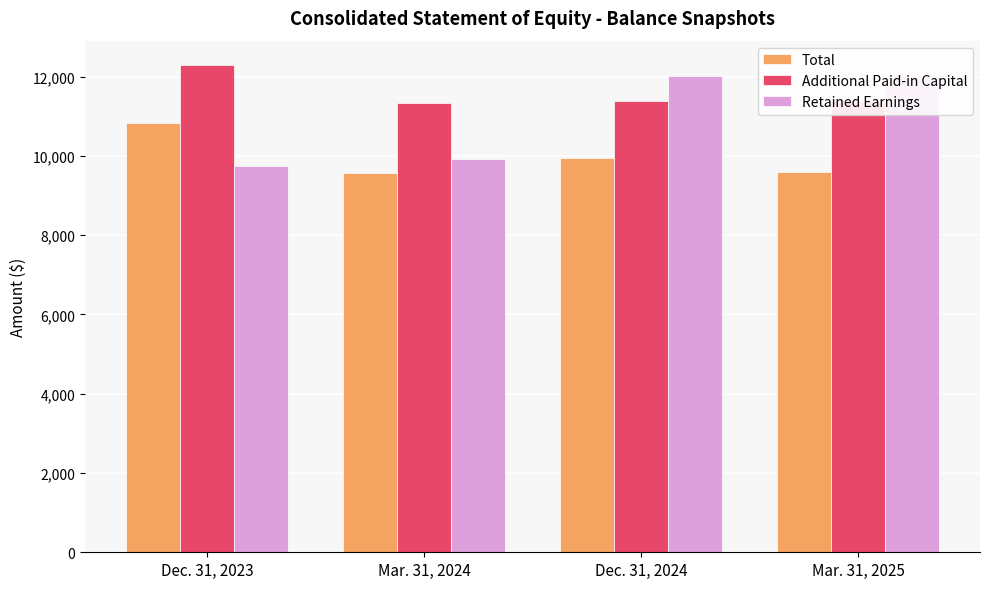

What are all the series names shown in the legend?

Total, Additional Paid-in Capital, Retained Earnings